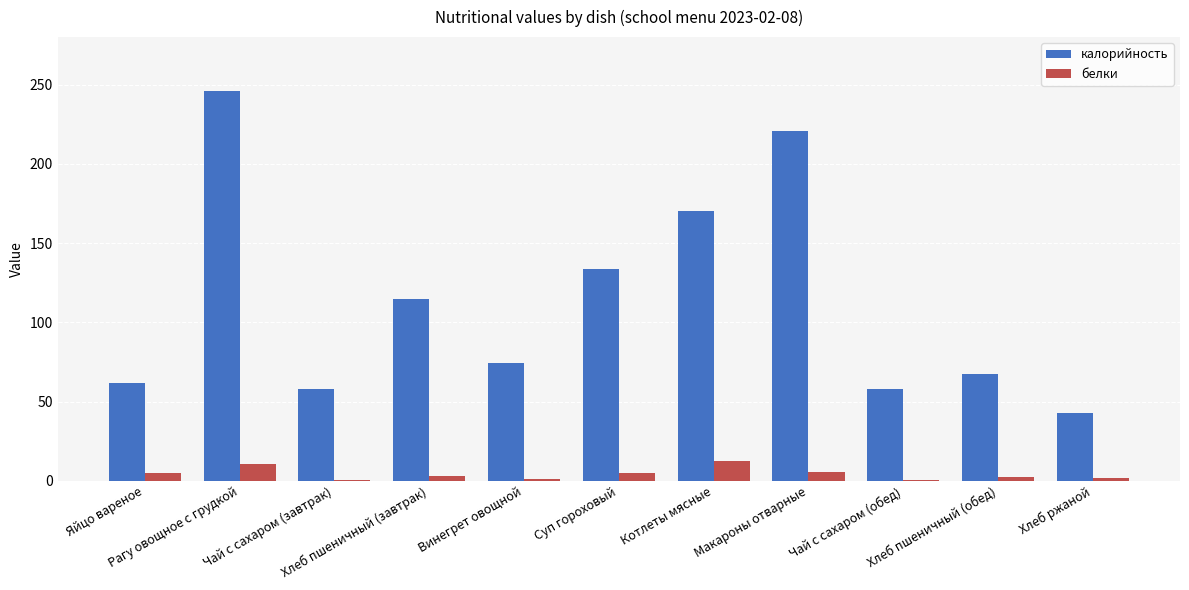

What is the sum of all калорийность values?

1247.6